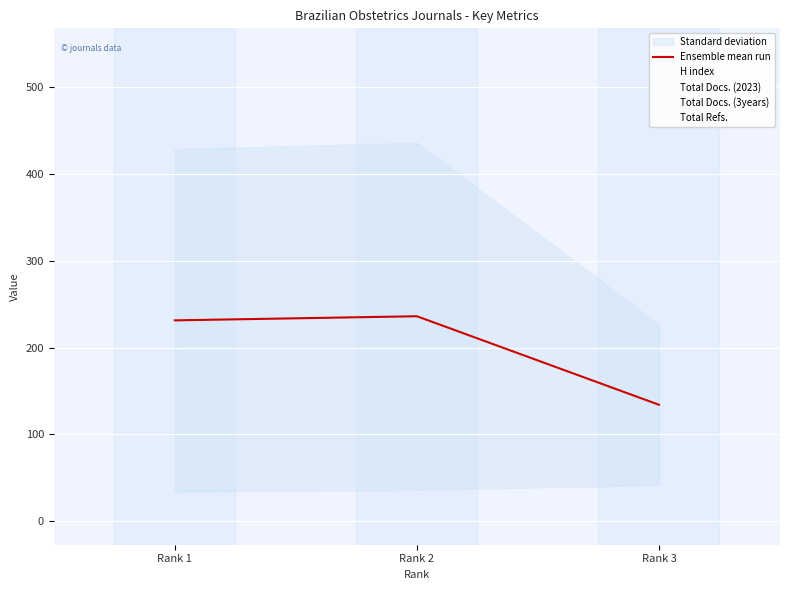

List the labels in order of value, smallest first.

Rank 3, Rank 1, Rank 2